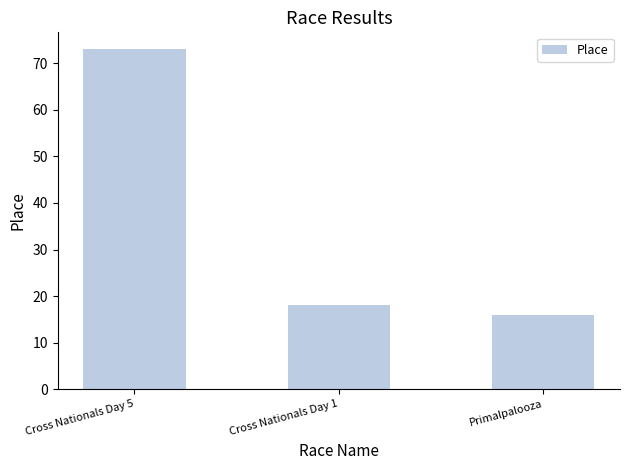

Reading left to right, what are all the values shown in this chart?

73	18	16